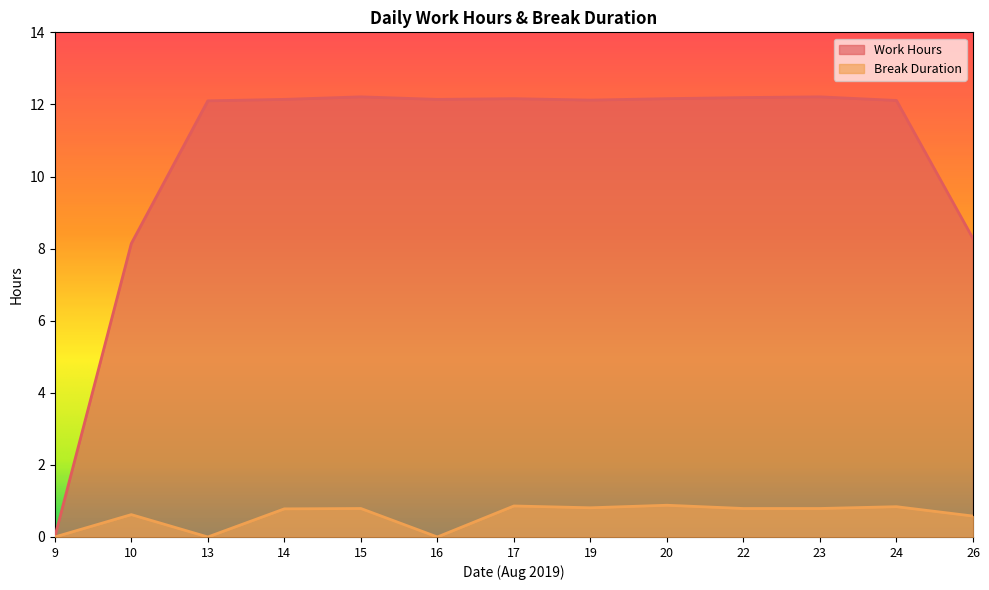

List the series in order of their peak value, highest first.

Work Hours, Break Duration